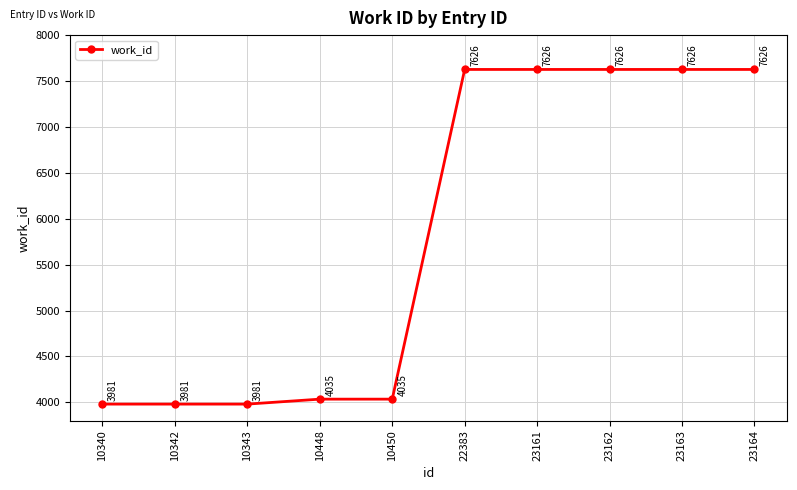

Reading right to left, extract all data points from this chart.

7626	7626	7626	7626	7626	4035	4035	3981	3981	3981